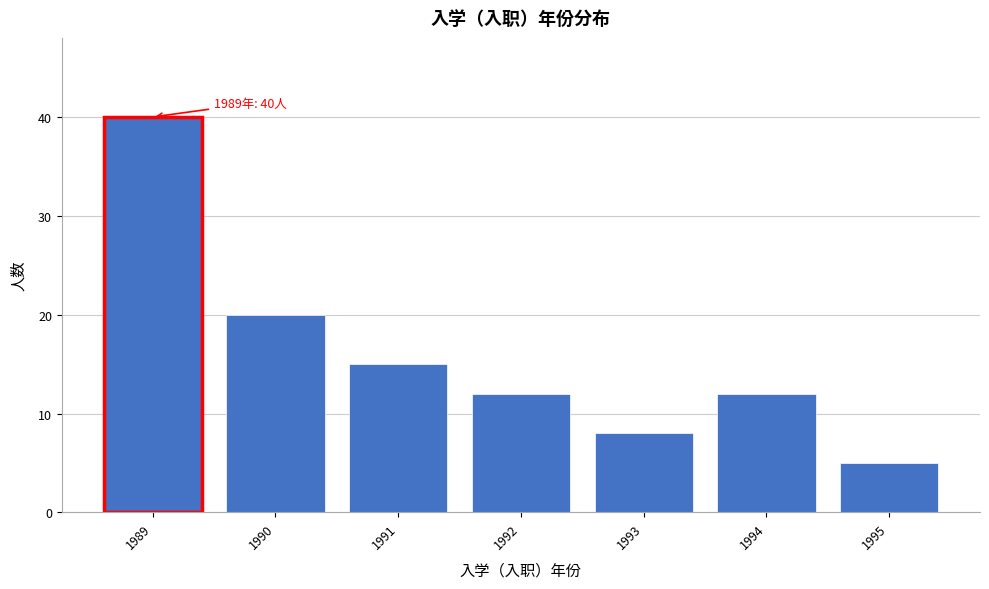

Reading right to left, extract all data points from this chart.

5	12	8	12	15	20	40